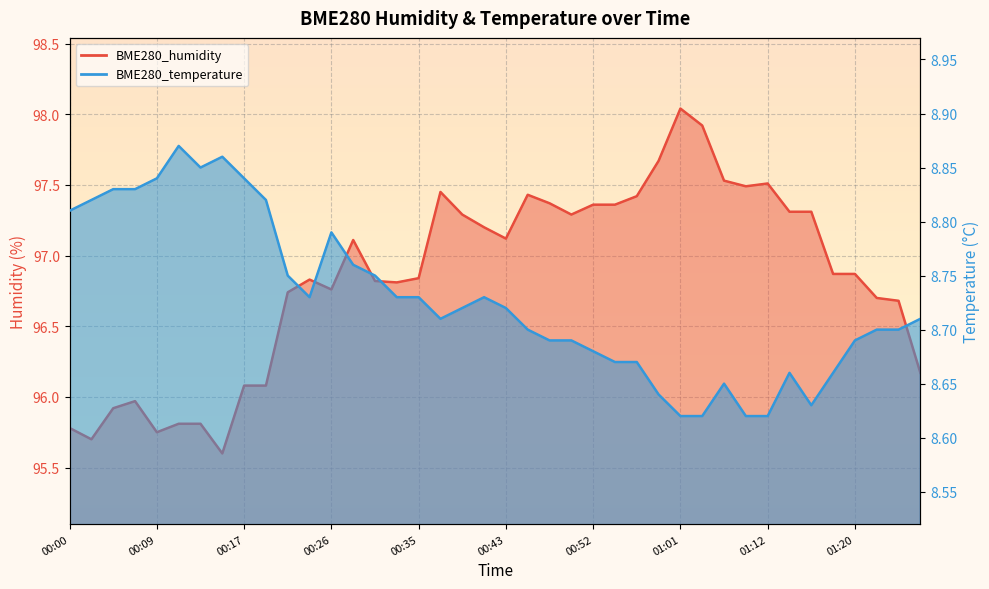

Reading right to left, transcribe all the data shown in this chart.

BME280_humidity: 01:27=96.2	01:25=96.7	01:22=96.7	01:20=96.9	01:18=96.9	01:16=97.3	01:14=97.3	01:12=97.5	01:10=97.5	01:07=97.5	01:03=97.9	01:01=98.0	00:58=97.7	00:56=97.4	00:54=97.4	00:52=97.4	00:50=97.3	00:48=97.4	00:46=97.4	00:43=97.1	00:41=97.2	00:39=97.3	00:37=97.5	00:35=96.8	00:32=96.8	00:30=96.8	00:28=97.1	00:26=96.8	00:24=96.8	00:22=96.7	00:19=96.1	00:17=96.1	00:15=95.6	00:13=95.8	00:11=95.8	00:09=95.8	00:06=96.0	00:04=95.9	00:02=95.7	00:00=95.8
BME280_temperature: 01:27=8.7	01:25=8.7	01:22=8.7	01:20=8.7	01:18=8.7	01:16=8.6	01:14=8.7	01:12=8.6	01:10=8.6	01:07=8.7	01:03=8.6	01:01=8.6	00:58=8.6	00:56=8.7	00:54=8.7	00:52=8.7	00:50=8.7	00:48=8.7	00:46=8.7	00:43=8.7	00:41=8.7	00:39=8.7	00:37=8.7	00:35=8.7	00:32=8.7	00:30=8.8	00:28=8.8	00:26=8.8	00:24=8.7	00:22=8.8	00:19=8.8	00:17=8.8	00:15=8.9	00:13=8.8	00:11=8.9	00:09=8.8	00:06=8.8	00:04=8.8	00:02=8.8	00:00=8.8